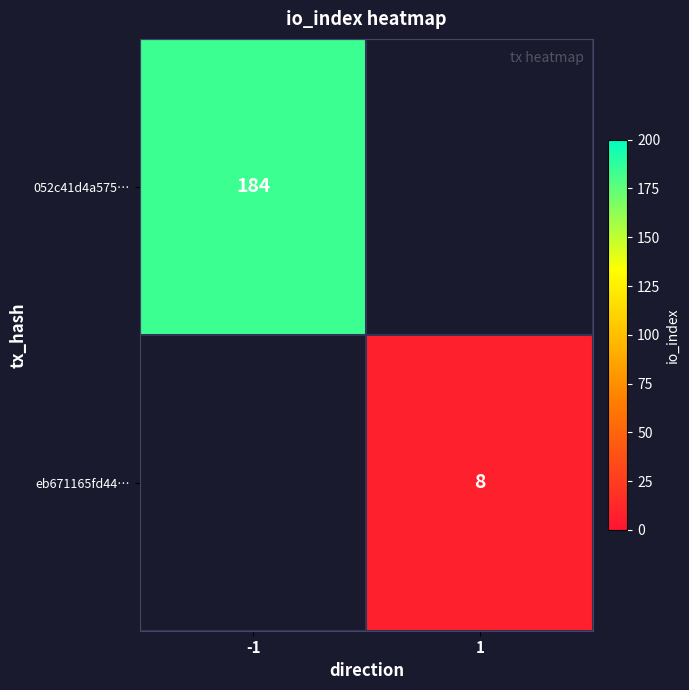

Is it true that eb671165fd44… equals 8 at 1?

True